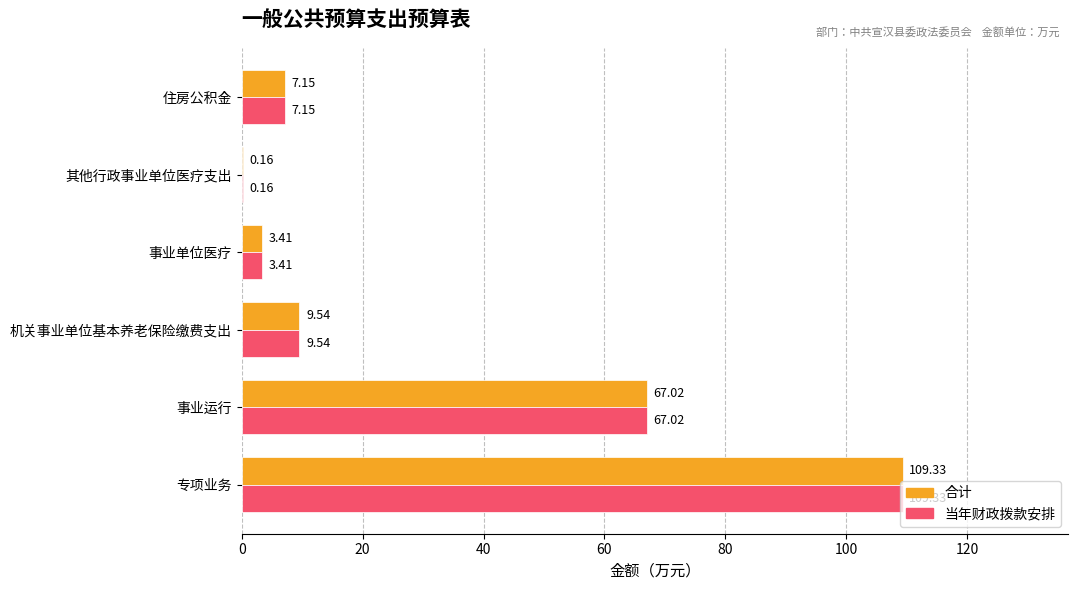

At which category is the sum across all series the highest?

专项业务